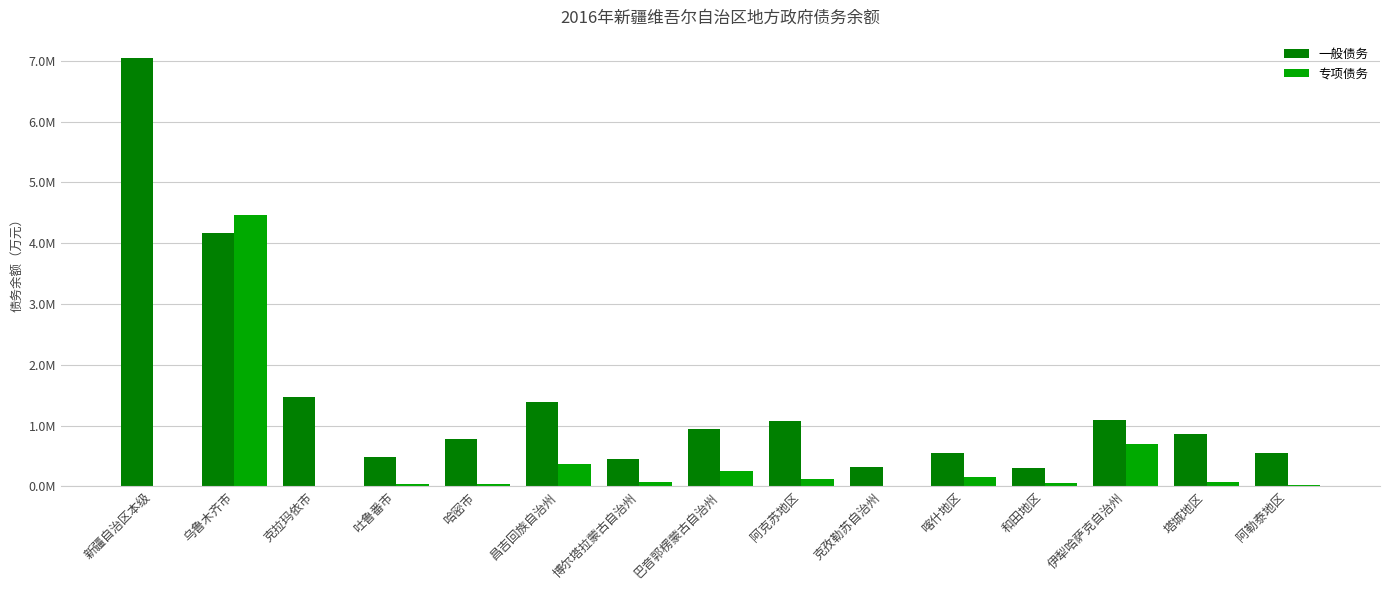

What is the greatest value displayed?

7039424.7